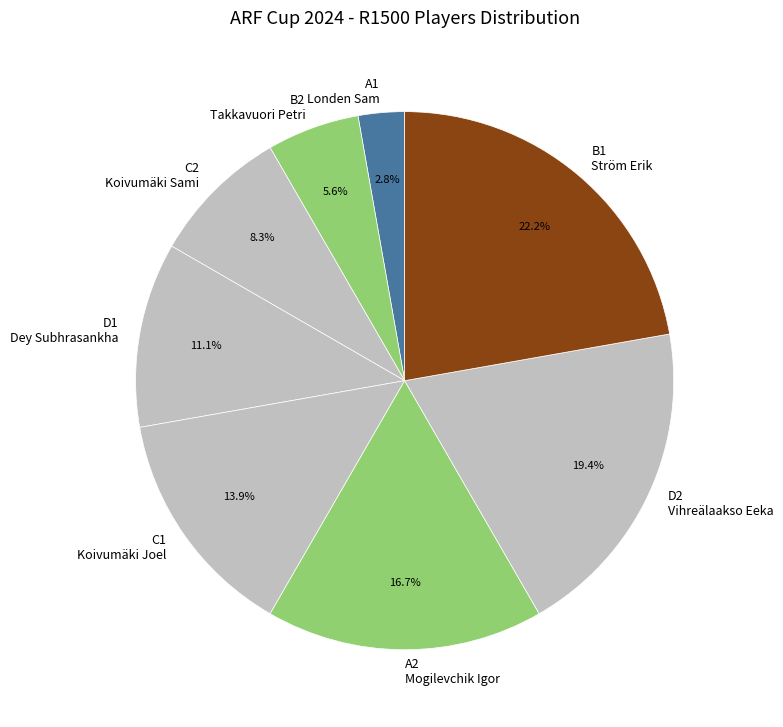

Which slice is the largest?

B1